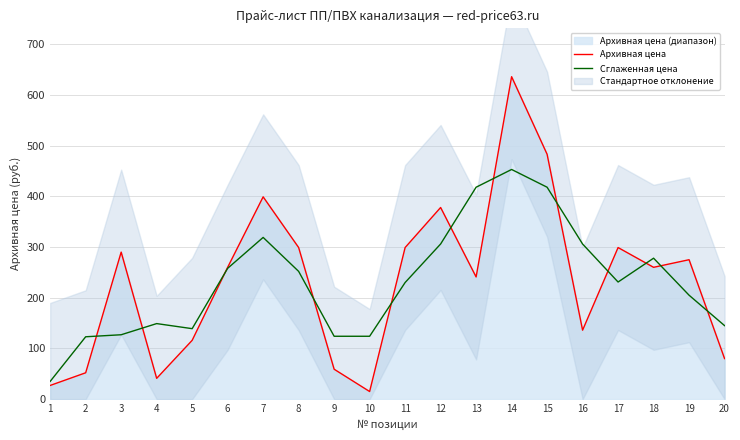

What is the difference between the Сглаженная цена values at 10 and 15?

294